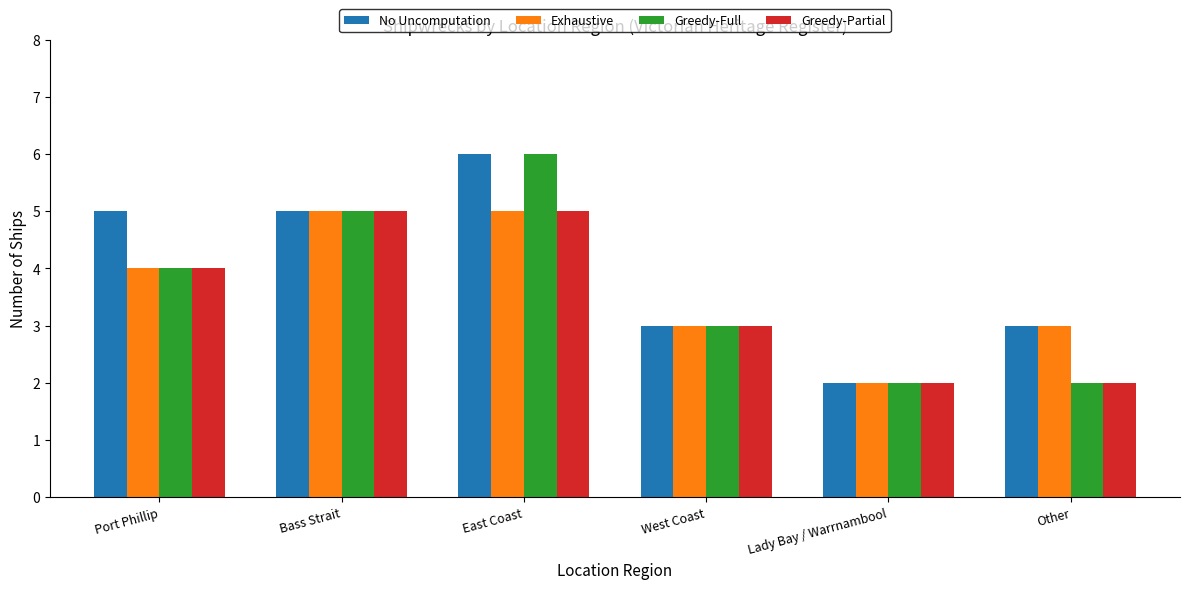

What are all the series names shown in the legend?

No Uncomputation, Exhaustive, Greedy-Full, Greedy-Partial